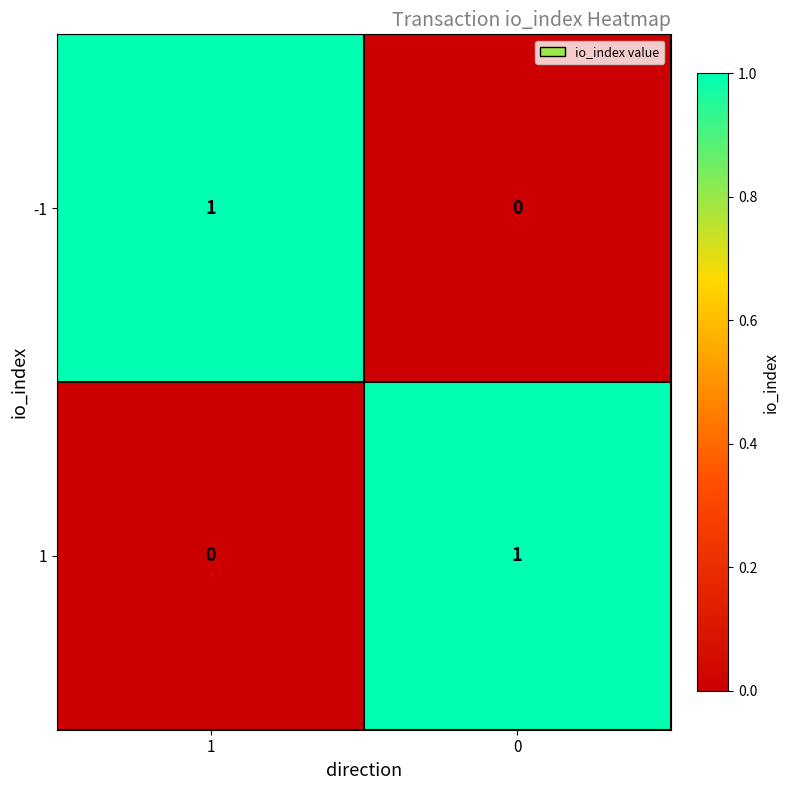

What is the spread (max minus min) of values at 1?

1